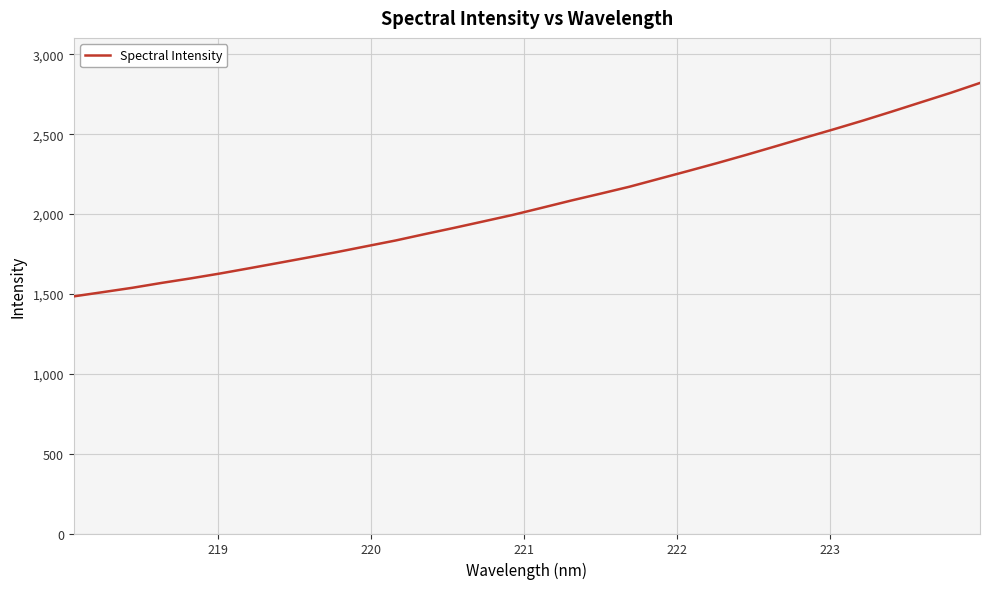

What is the difference between the maximum and minimum values?

1336.2